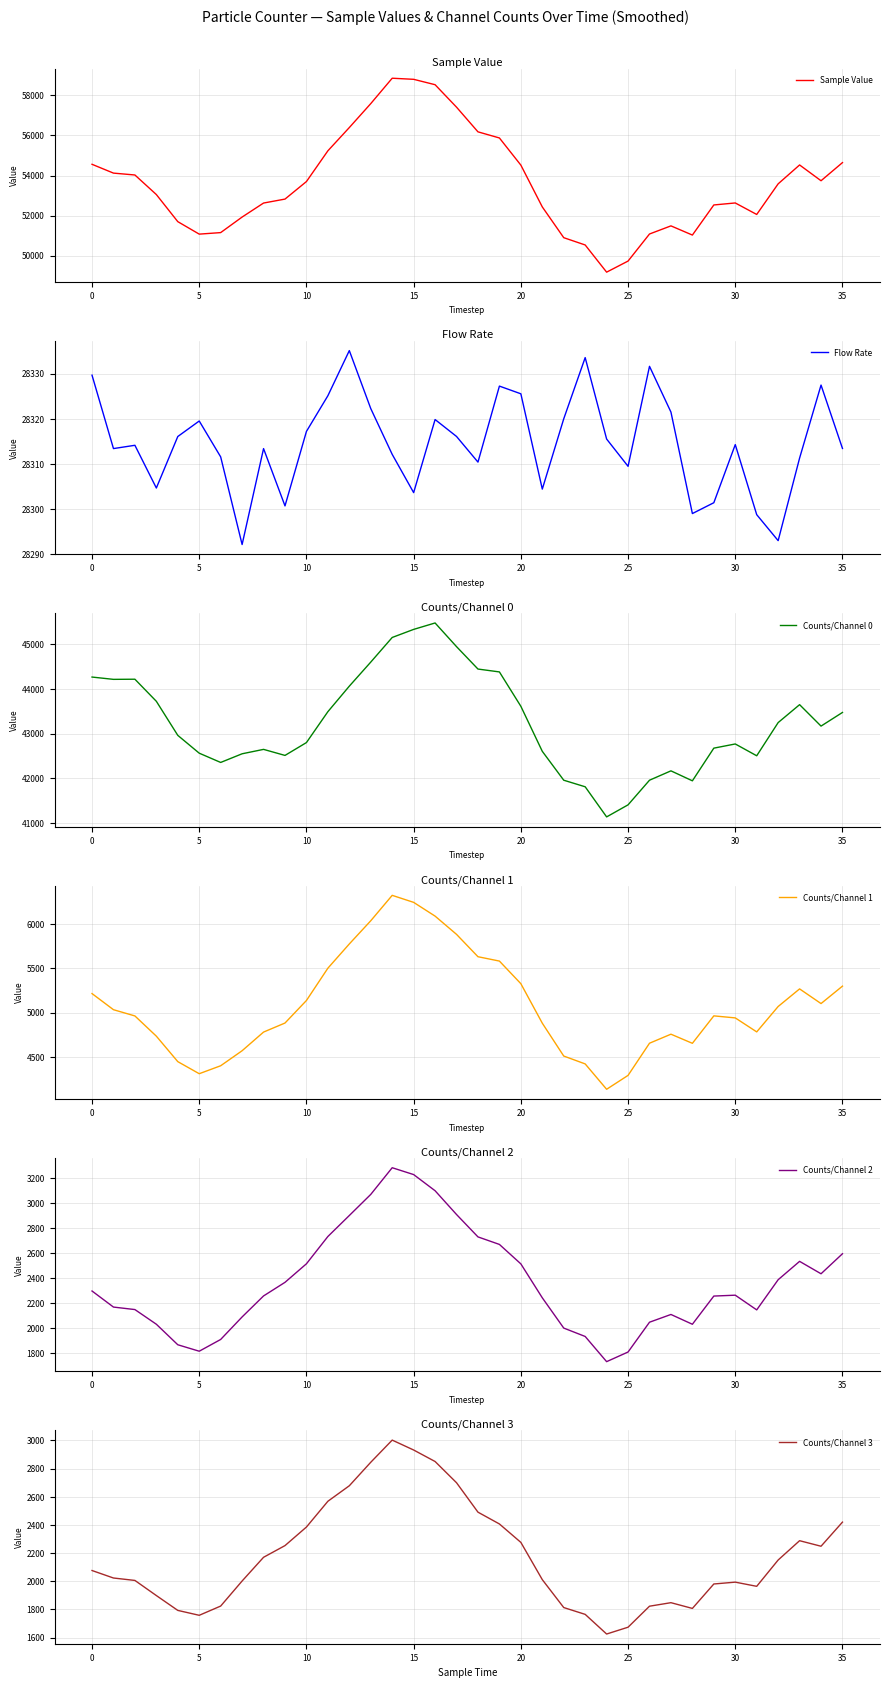

What is the difference between the second highest and minimum values in the Sample Value series?

9640.8